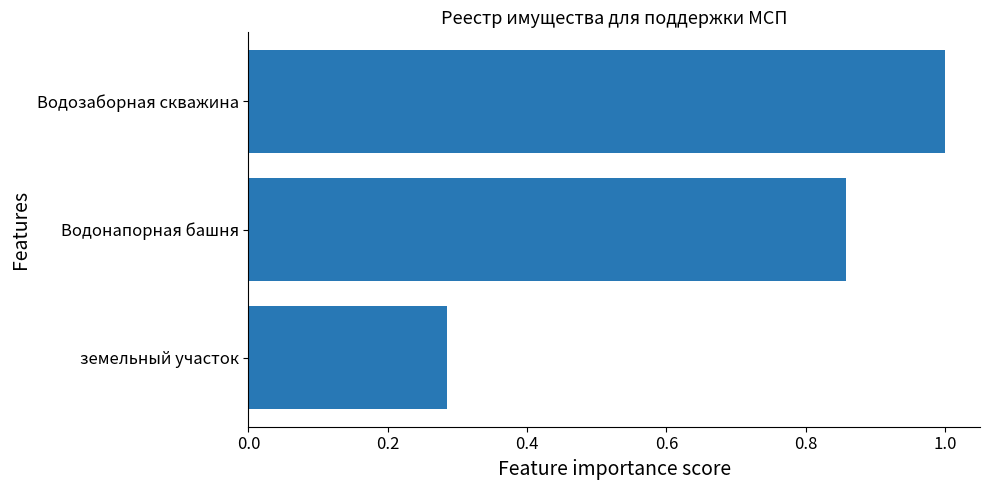

Rank the categories by value from lowest to highest.

земельный участок, Водонапорная башня, Водозаборная скважина